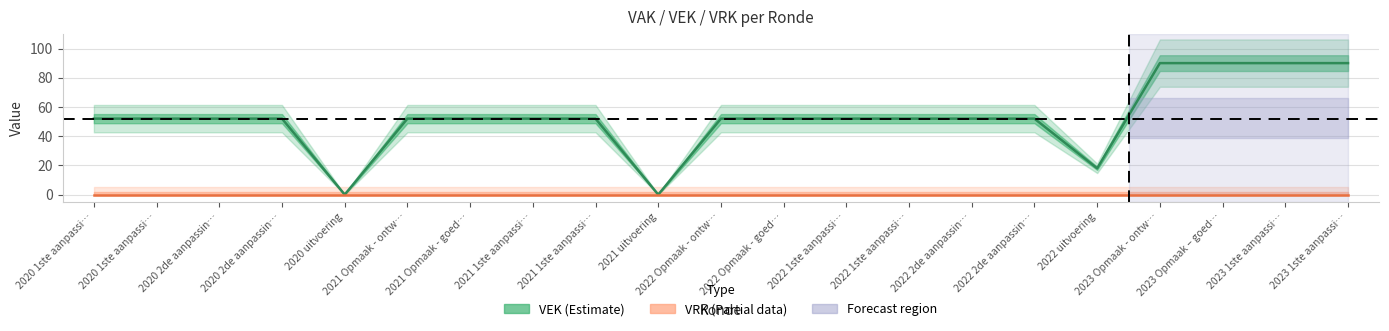

Does the chart have visible grid lines?

Yes